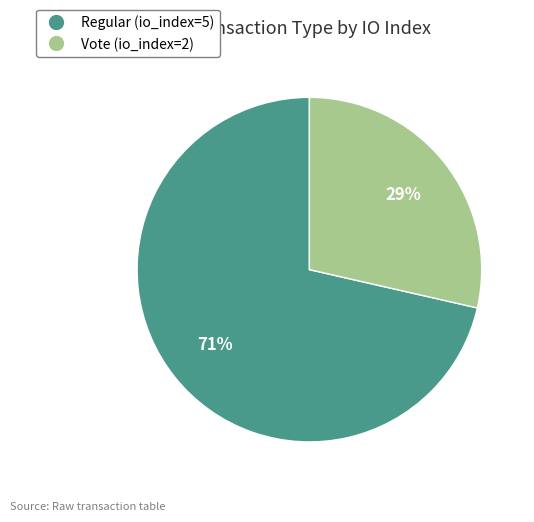

What percentage is the Regular (io_index=5) slice, to the nearest percent?

71%